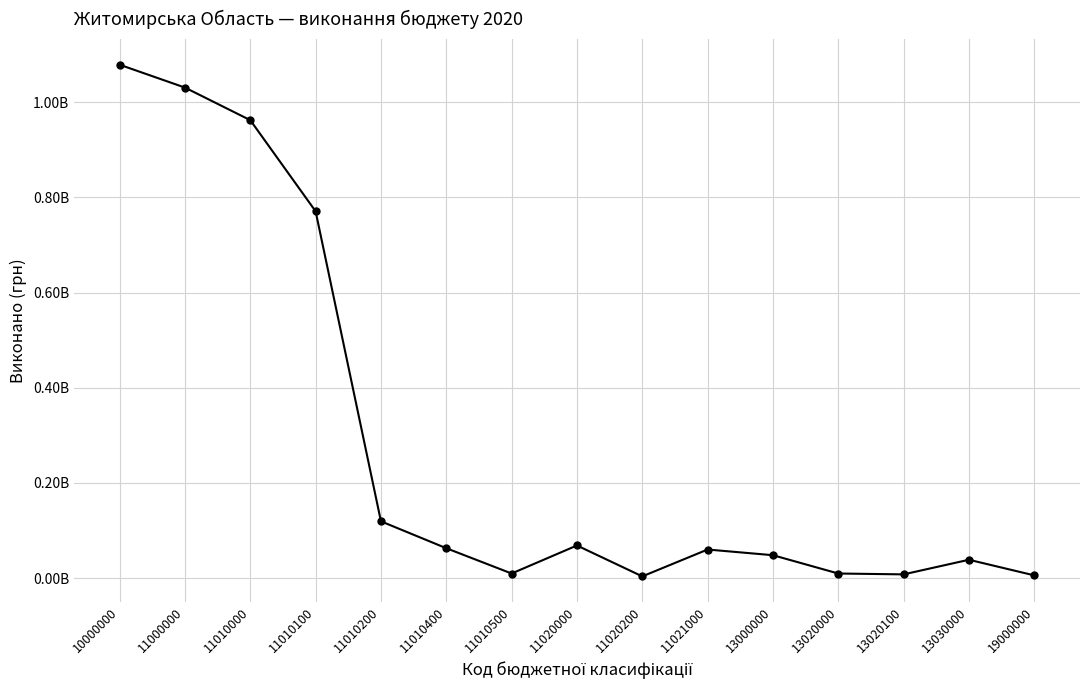

How many points are higher than both their immediate neighbors (excluding endpoints)?

3